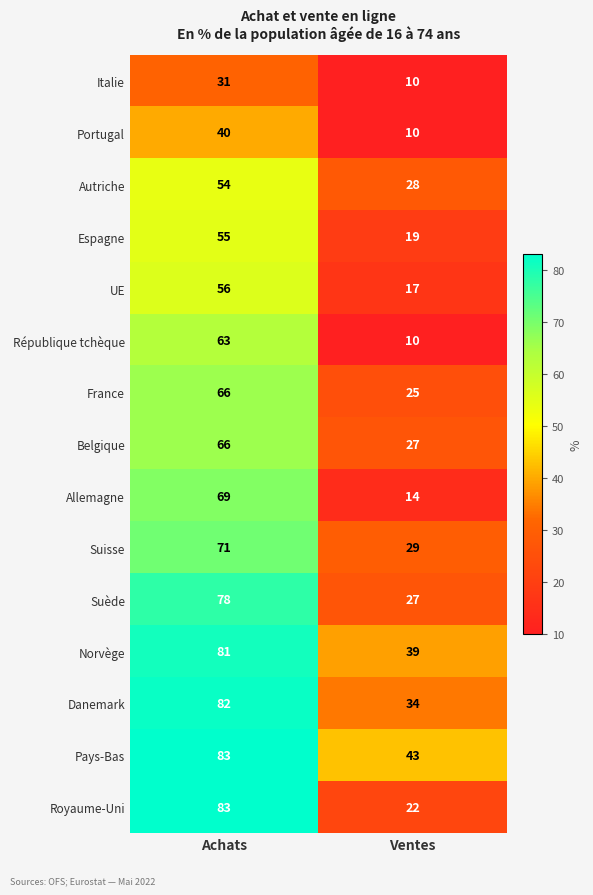

At which category does the chart reach its peak across all series?

Achats